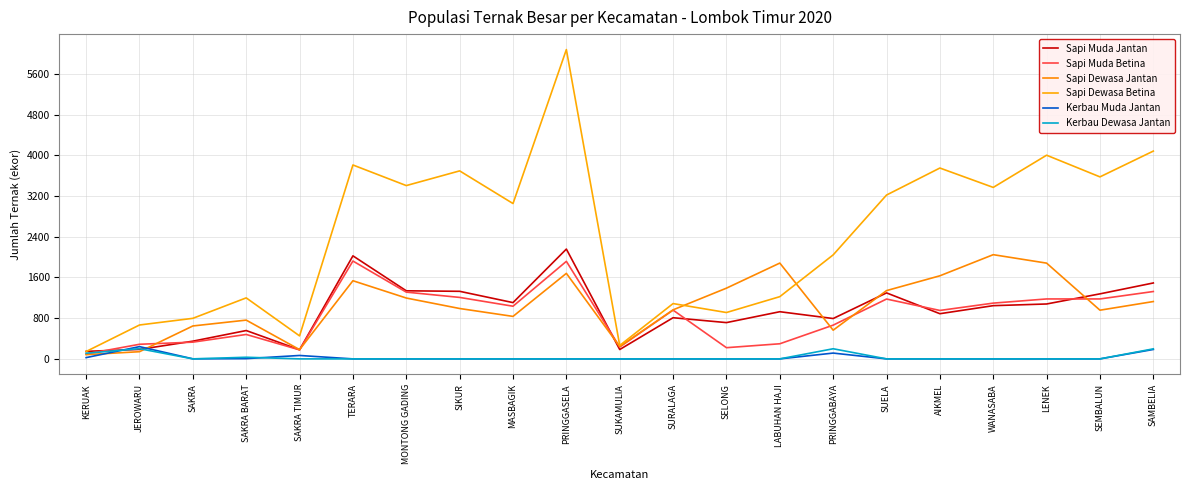

What are all the series names shown in the legend?

Sapi Muda Jantan, Sapi Muda Betina, Sapi Dewasa Jantan, Sapi Dewasa Betina, Kerbau Muda Jantan, Kerbau Dewasa Jantan